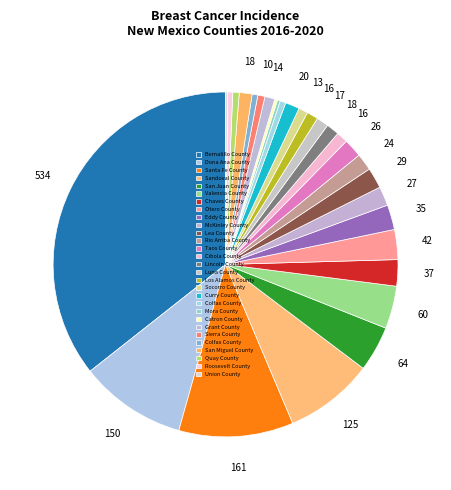

Count the number of slices in the pie.

29